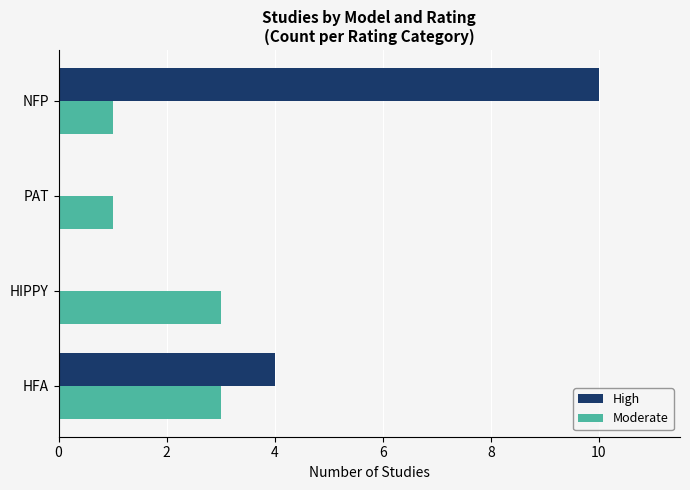

What is the sum of the High values at NFP and PAT?

10